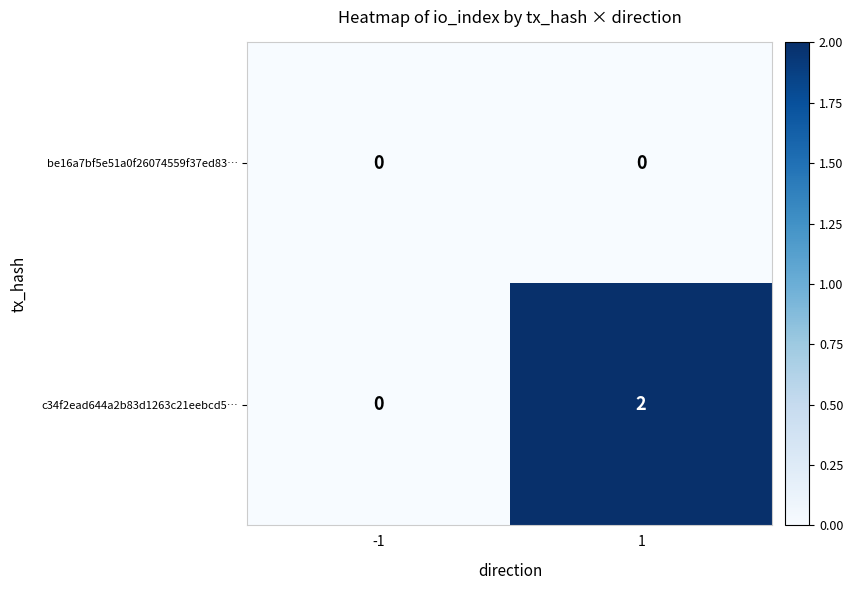

True or false: c34f2ead644a2b83d1263c21eebcd5… has a value of 0 at -1.

True